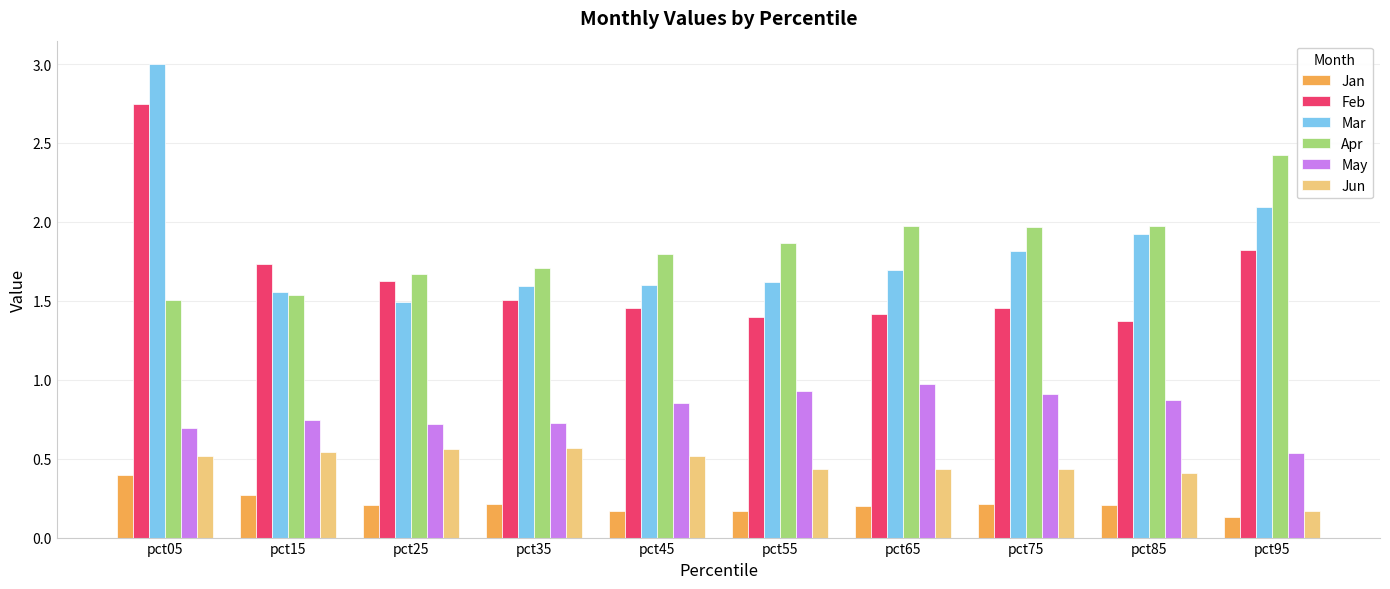

What is the greatest value displayed?

3.0